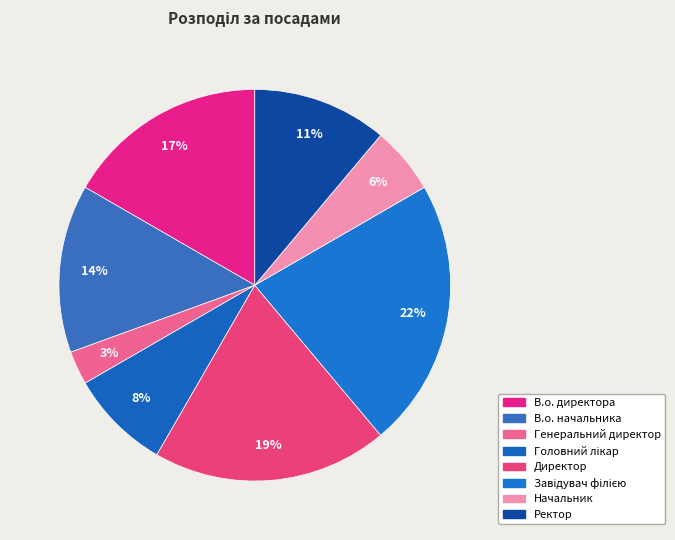

How many segments does this pie chart have?

8